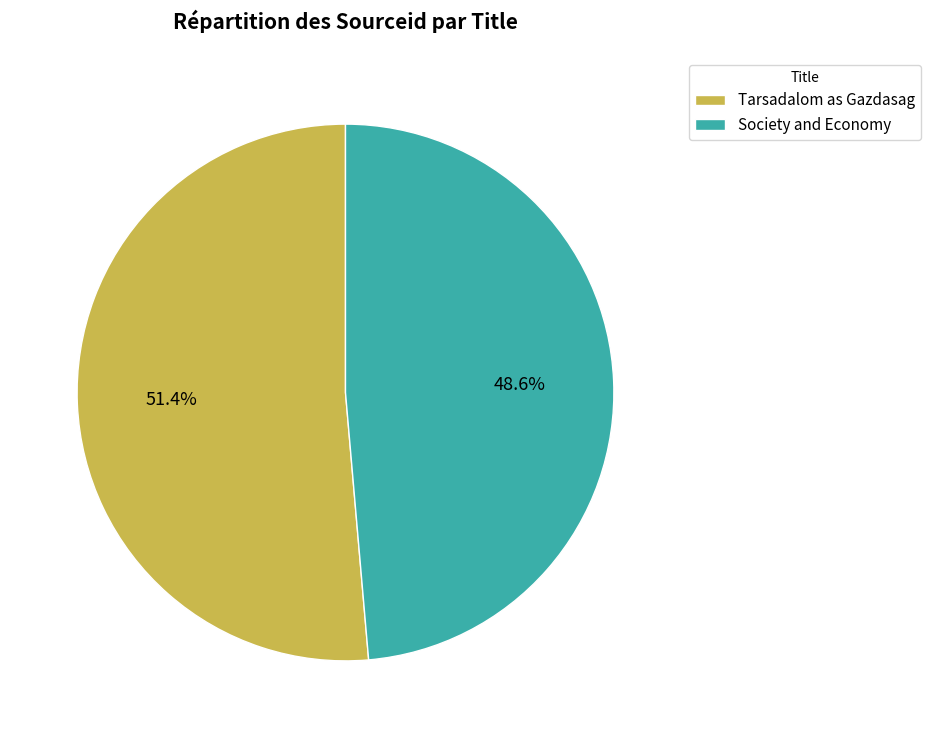

Do Tarsadalom as Gazdasag and Society and Economy together represent more than half of the pie?

Yes